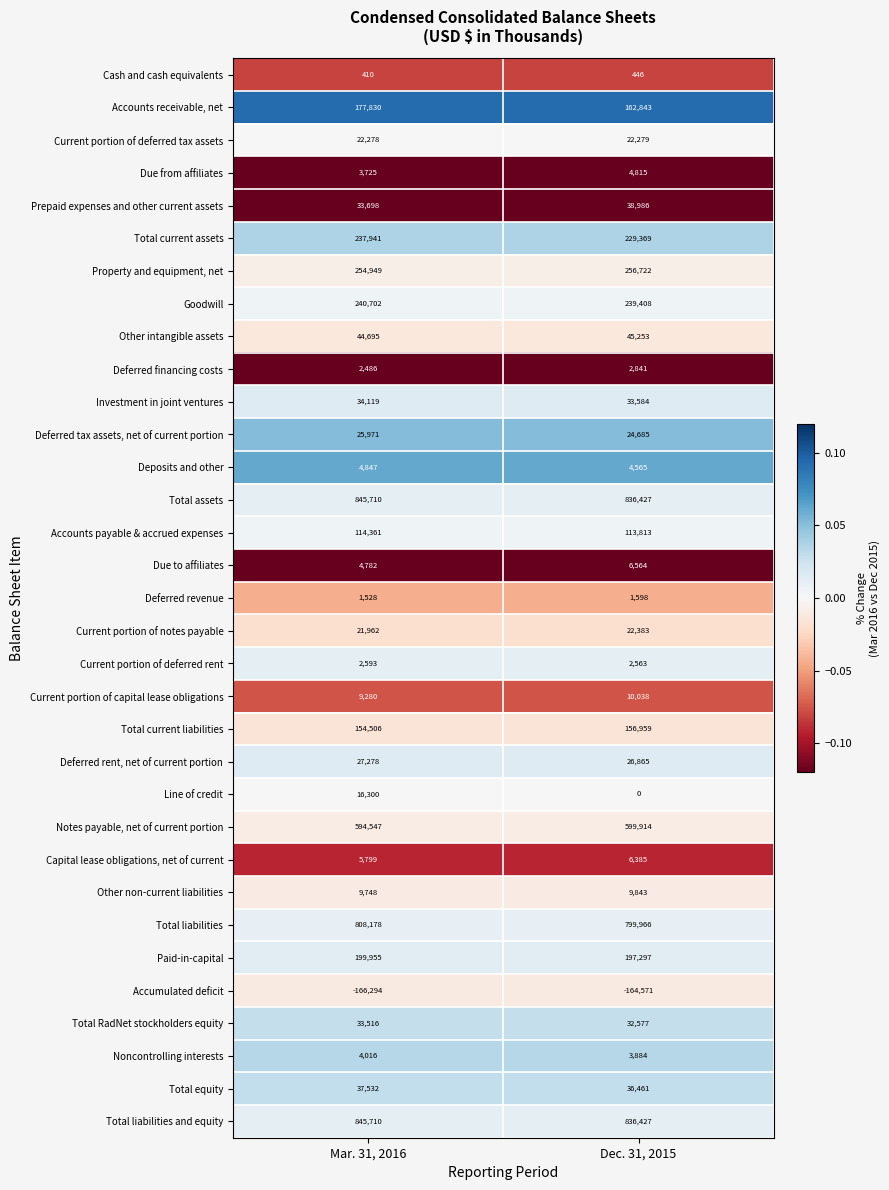

At which category is the sum across all series the highest?

Mar. 31, 2016